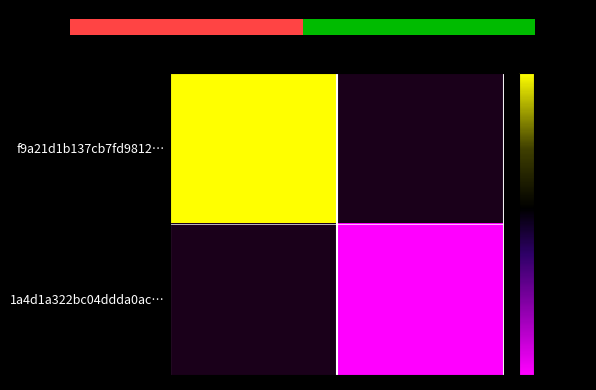

Is it true that f9a21d1b137cb7fd9812… equals 27.9 at -1?

False